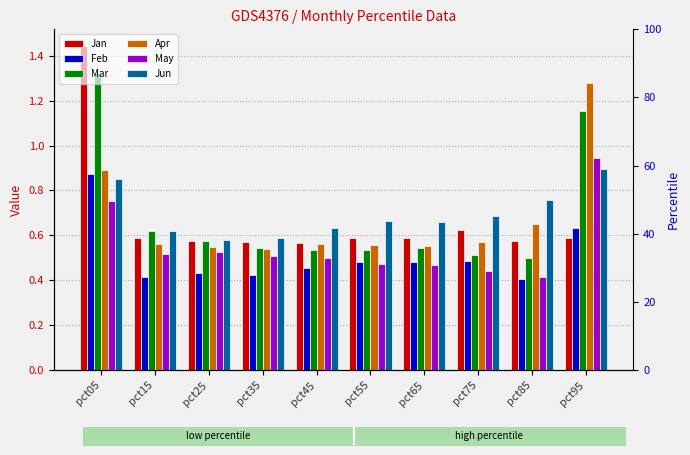

Between pct55 and pct75, which series saw the biggest shift?

Jan